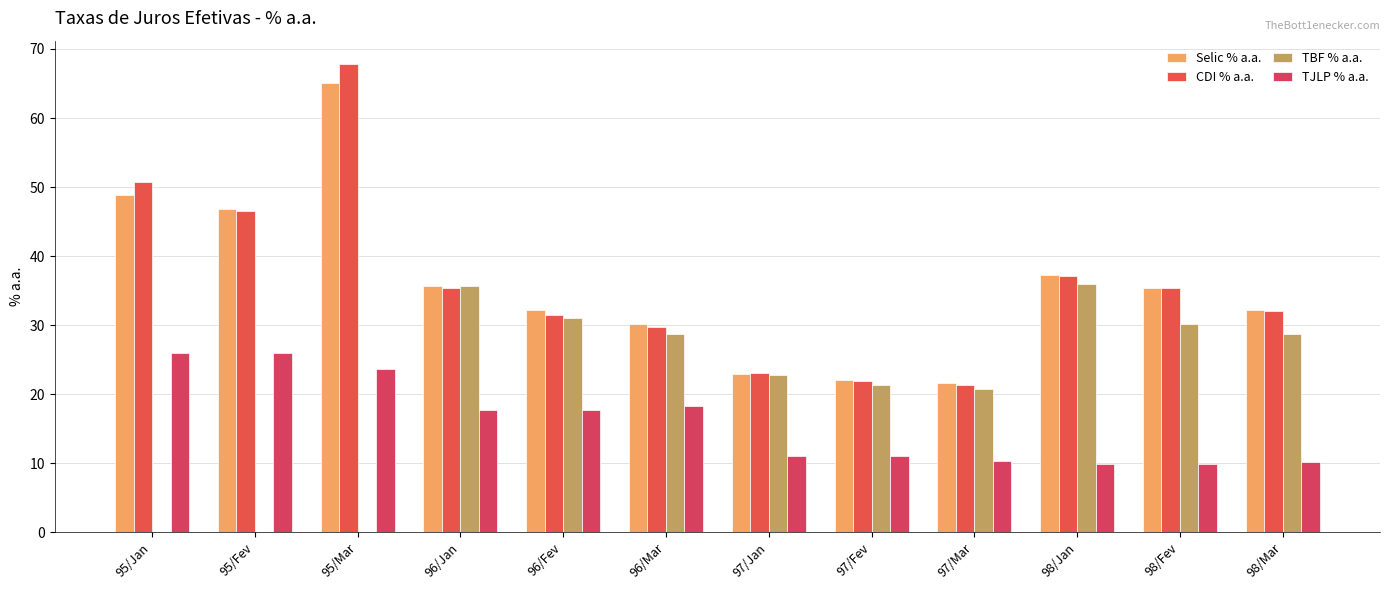

What is the label of the 1st bar from the right?

98/Mar